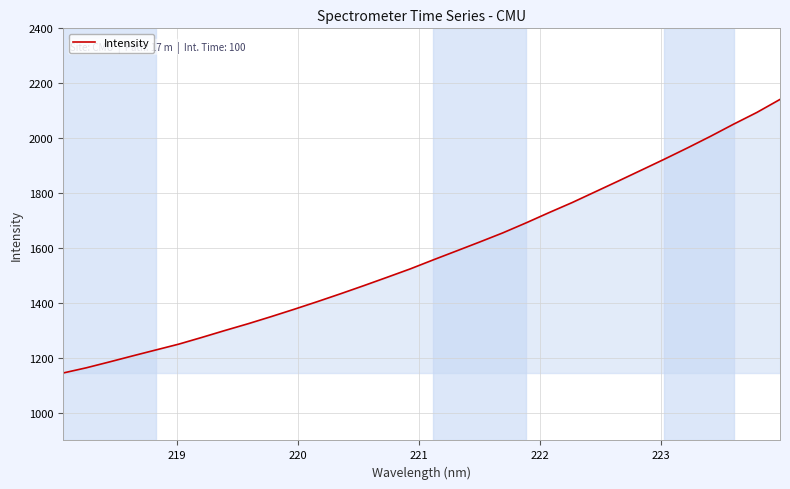

What is the greatest value displayed?

2141.3